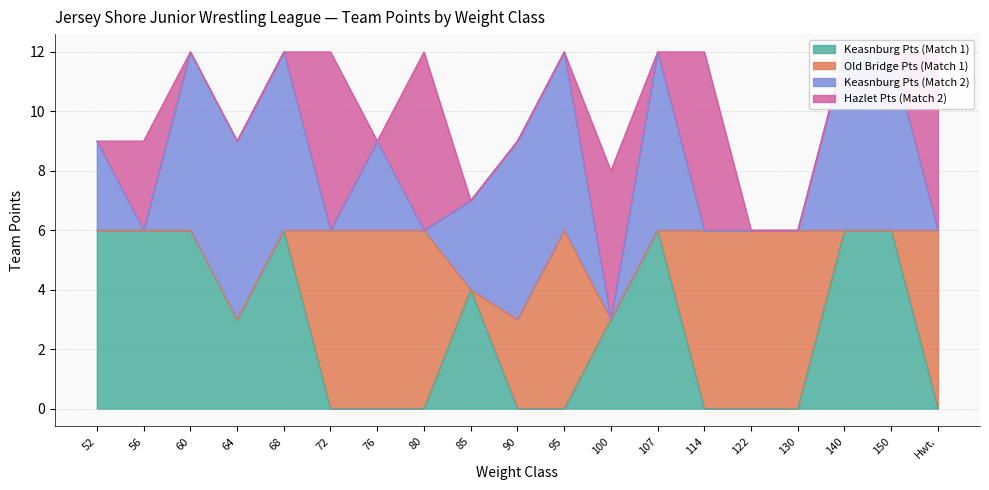

How many lines are shown in the chart?

4